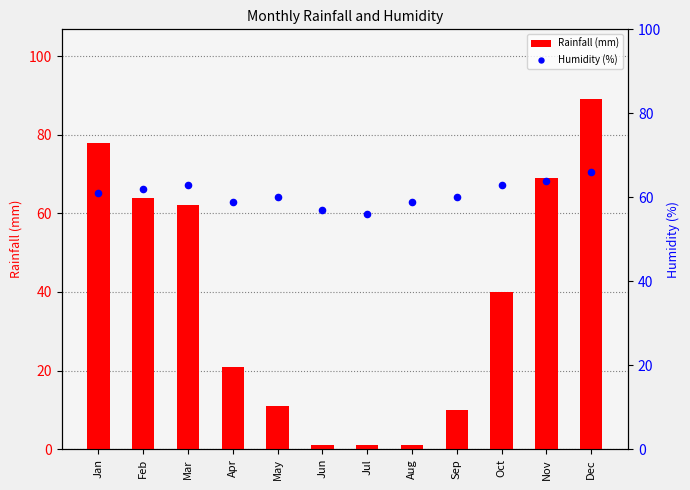

Which series has the largest Y range (max minus min)?

Rainfall (mm)